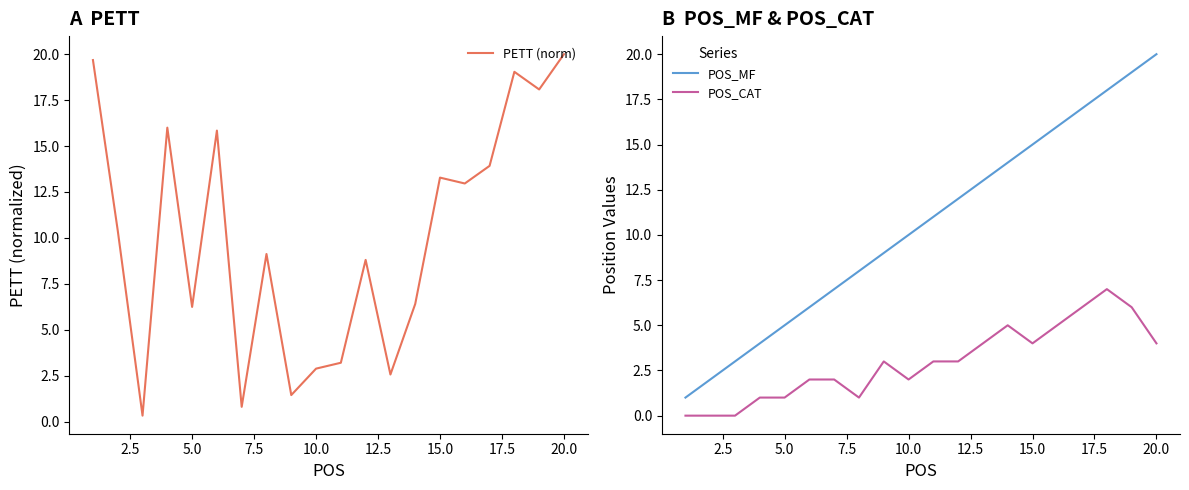

What is the highest value of the POS_MF series?

20